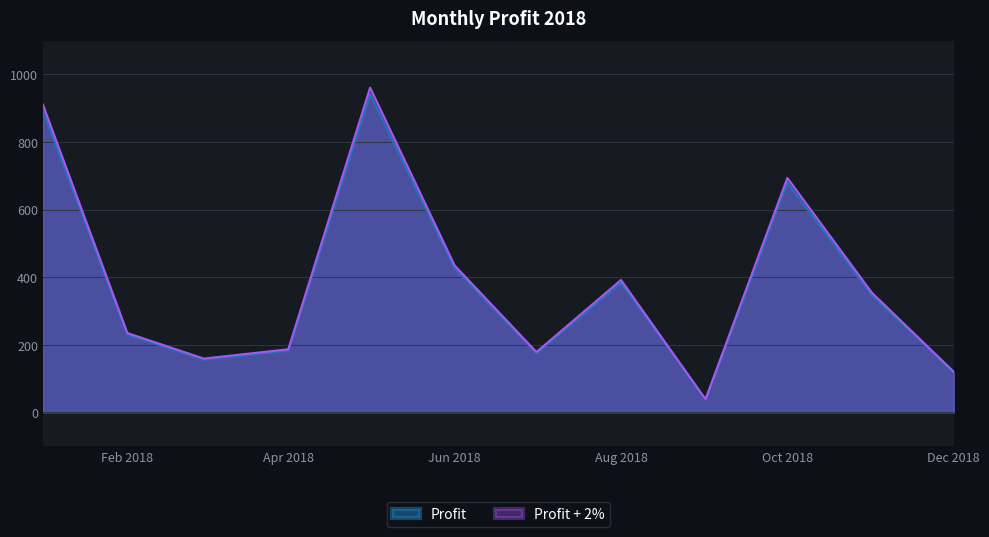

Which series has the largest range (max minus min)?

Profit + 2%